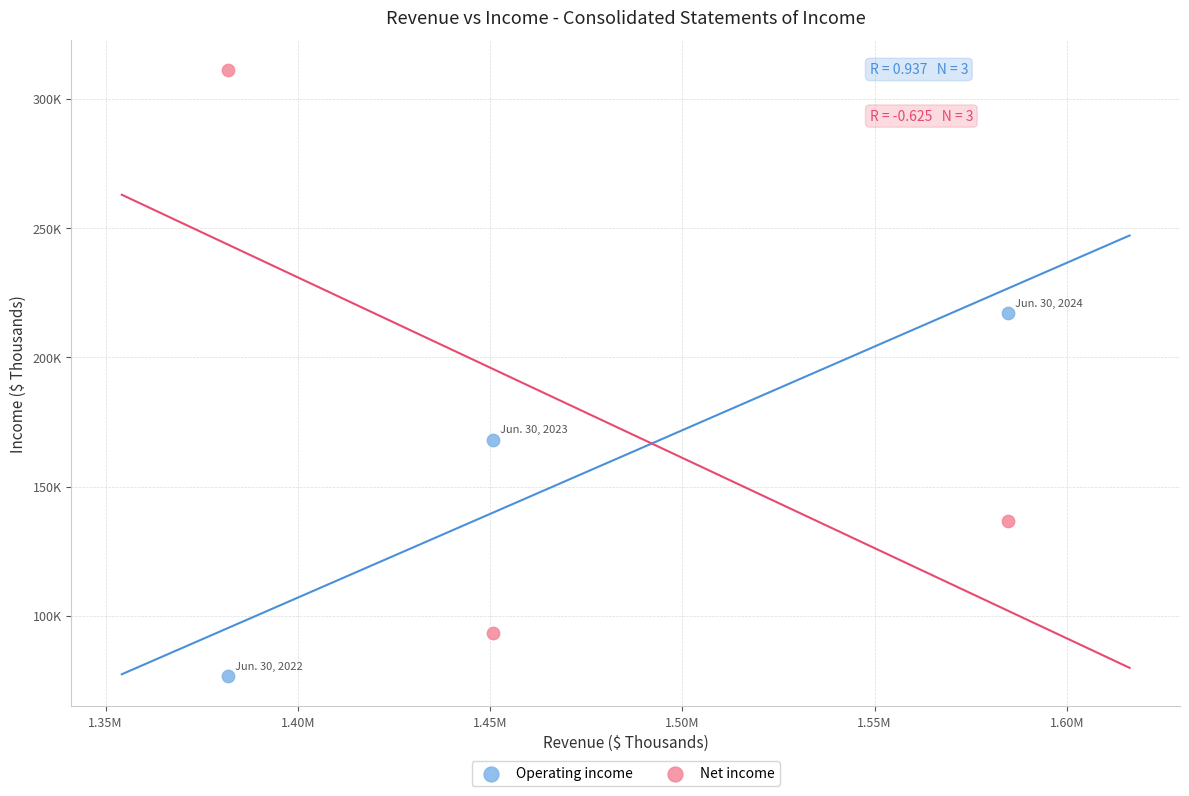

What are all the series names shown in the legend?

Operating income, Net income